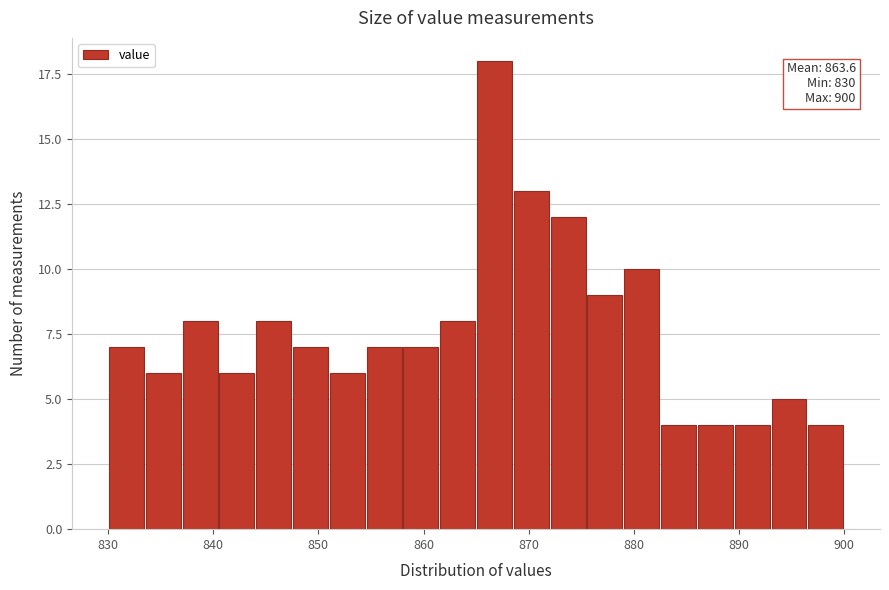

Read against the x-axis, roughly where is the centre of the tallest bar?

867